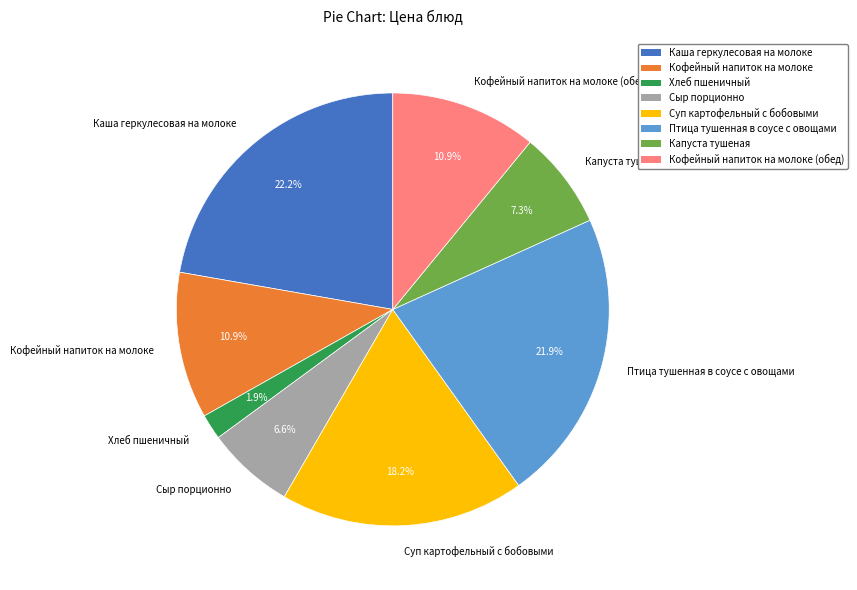

Does Сыр порционно represent more than half of the total?

No